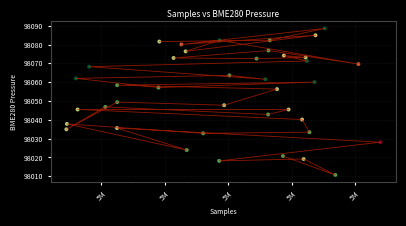

What is the range of X values (max minus min)?

49540.0